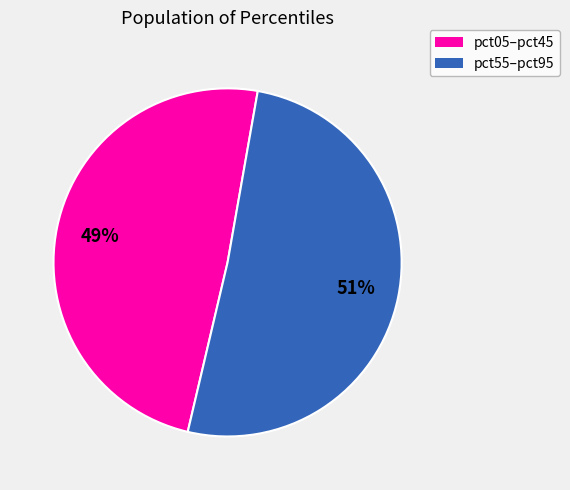

Is there a majority slice in this chart?

Yes